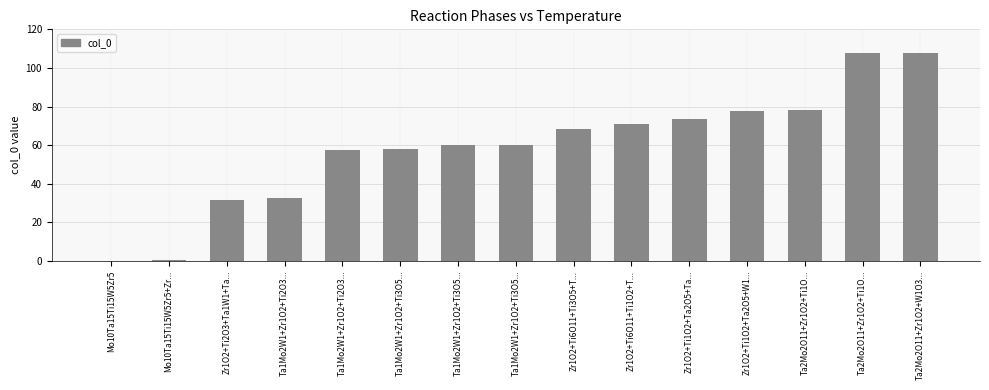

What value does the data have at Ta1Mo2W1+Zr1O2+Ti3O5...?

60.0